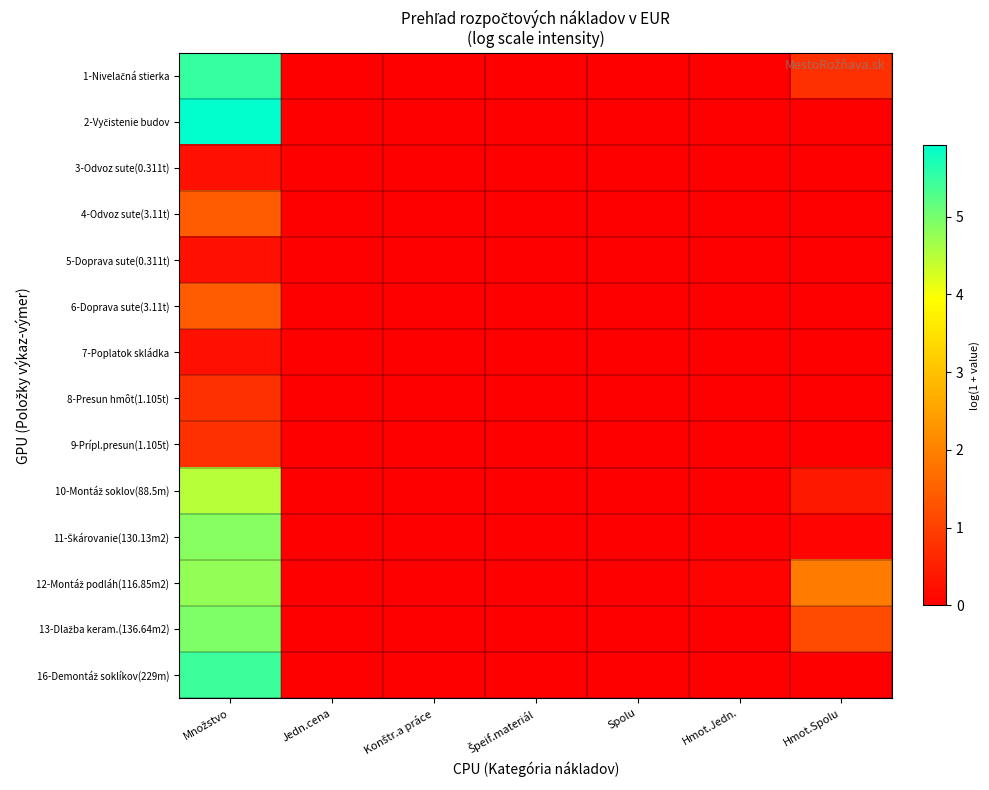

At which category is the sum across all series the highest?

Množstvo